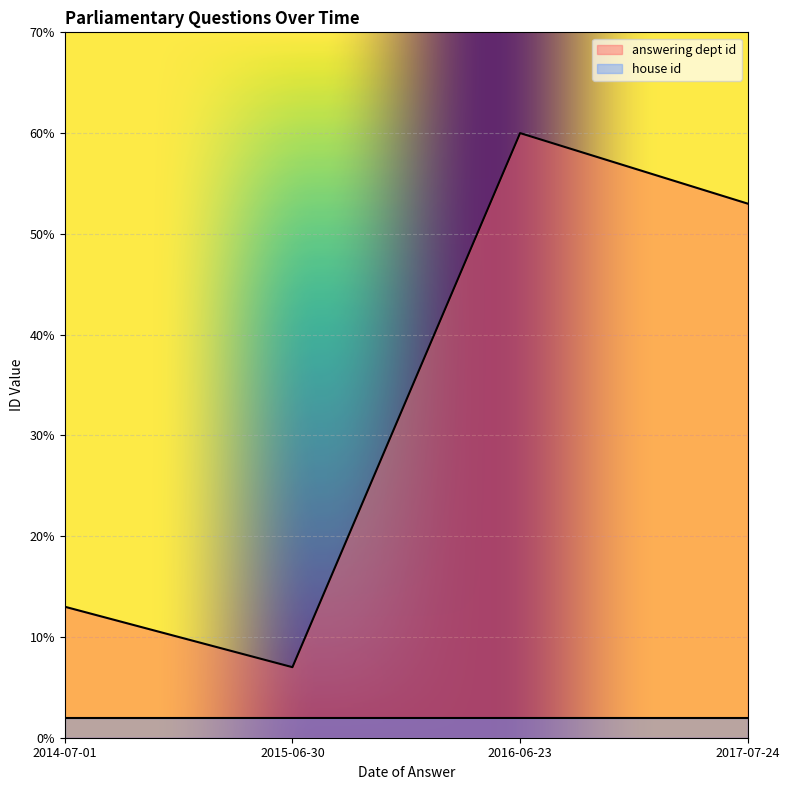

Count the values in the range 13 to 60.

3